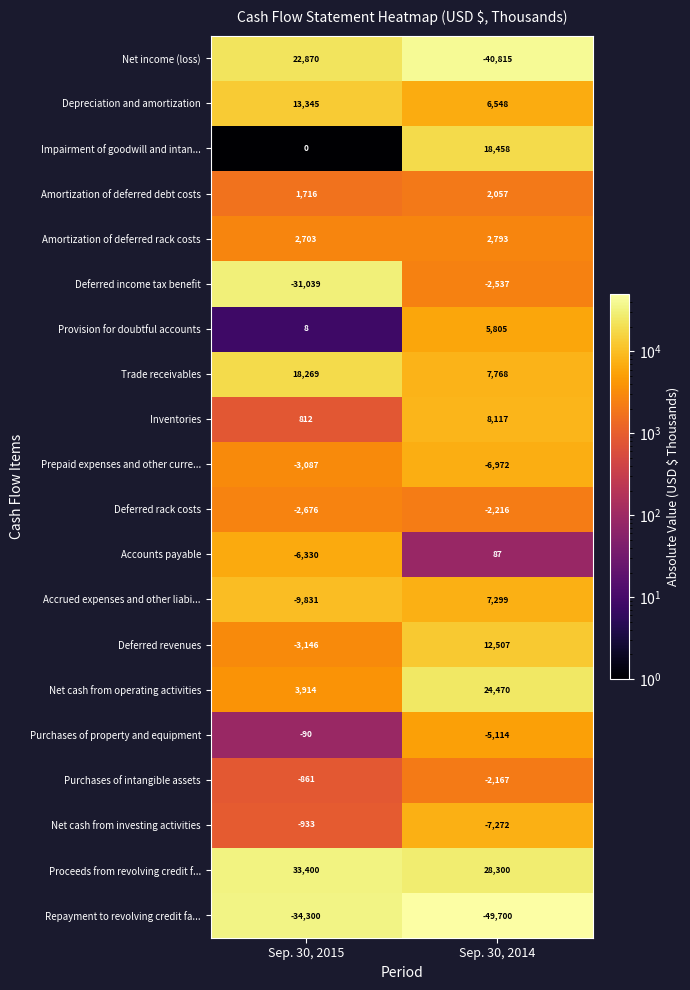

At Sep. 30, 2014, list the series in order from smallest to largest.

Repayment to revolving credit fa..., Net income (loss), Net cash from investing activities, Prepaid expenses and other curre..., Purchases of property and equipment, Deferred income tax benefit, Deferred rack costs, Purchases of intangible assets, Accounts payable, Amortization of deferred debt costs, Amortization of deferred rack costs, Provision for doubtful accounts, Depreciation and amortization, Accrued expenses and other liabi..., Trade receivables, Inventories, Deferred revenues, Impairment of goodwill and intan..., Net cash from operating activities, Proceeds from revolving credit f...